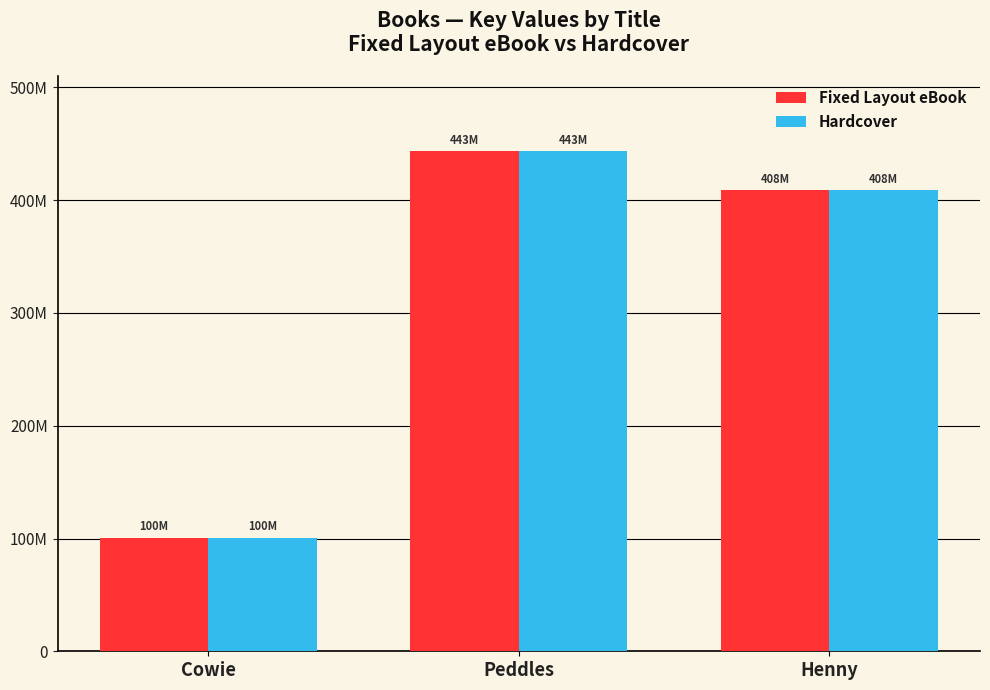

At which label is Hardcover closest to 272018366?

Henny